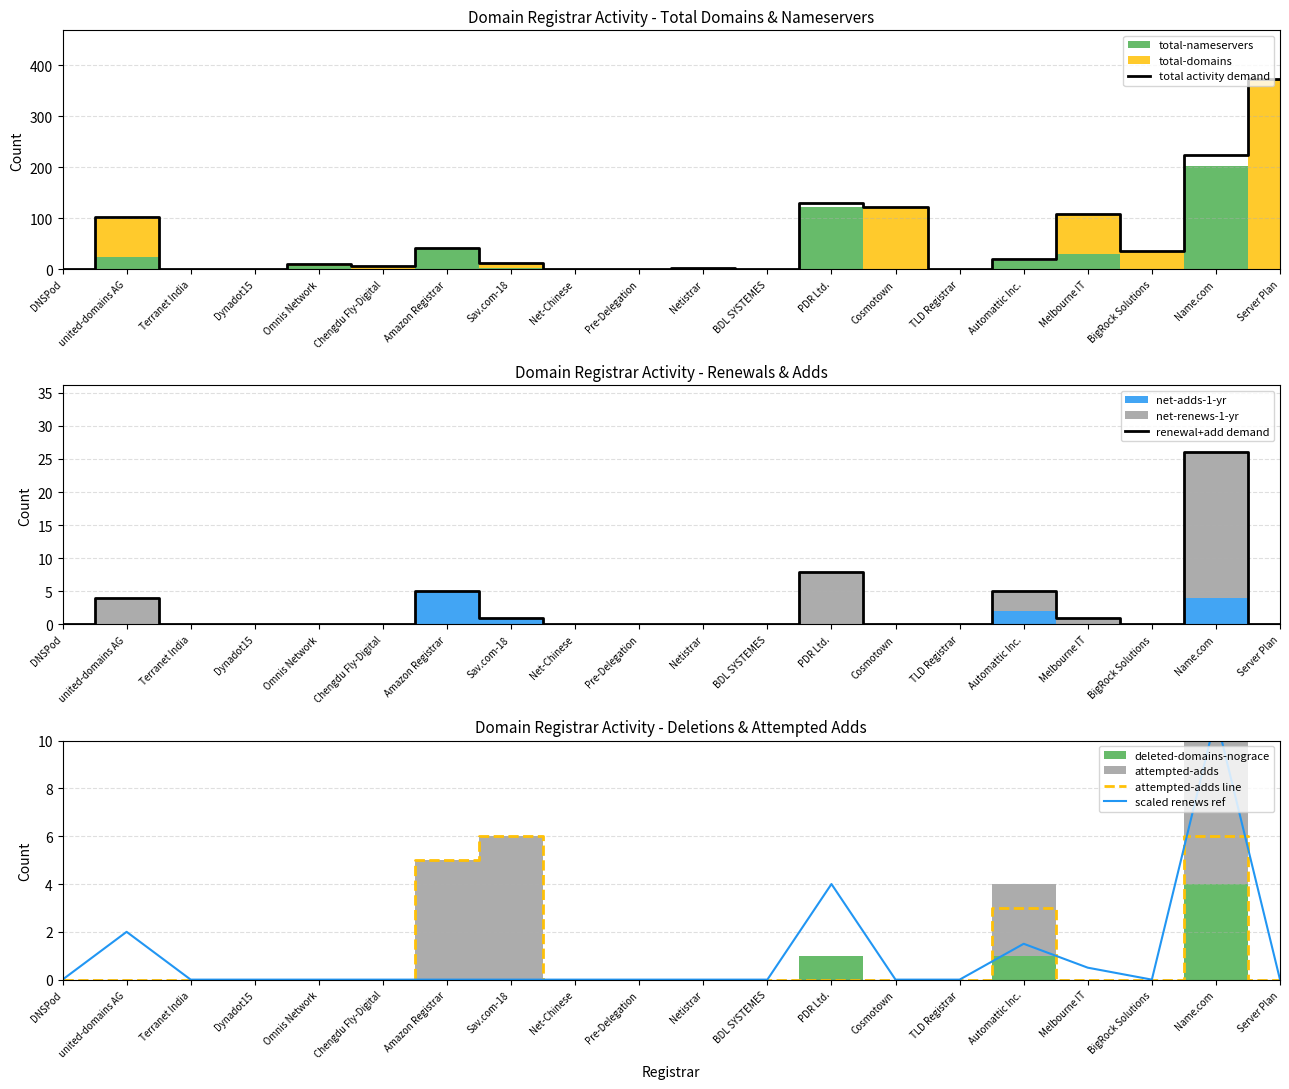

Which category has the lowest value in the attempted-adds line series?

DNSPod